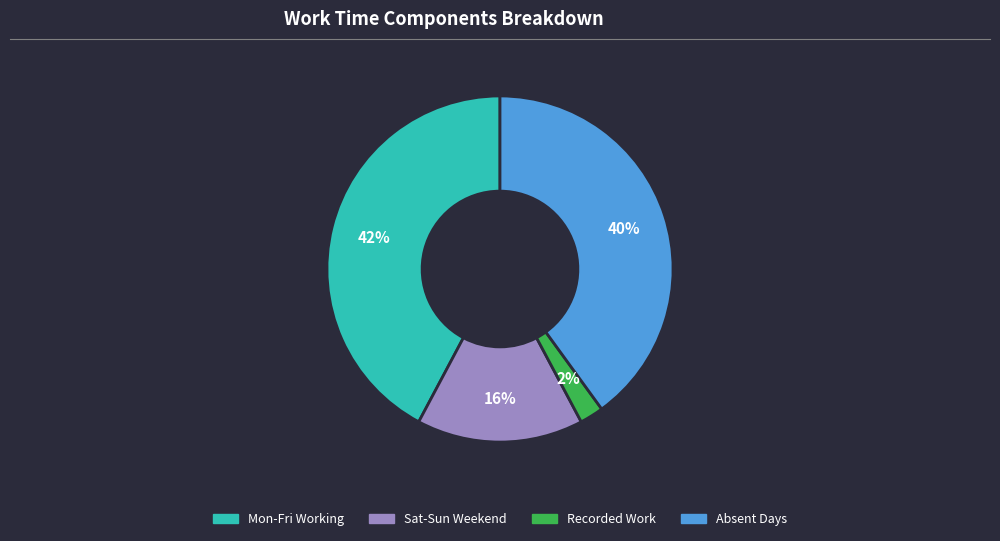

Is there any slice that represents more than half of the pie?

No